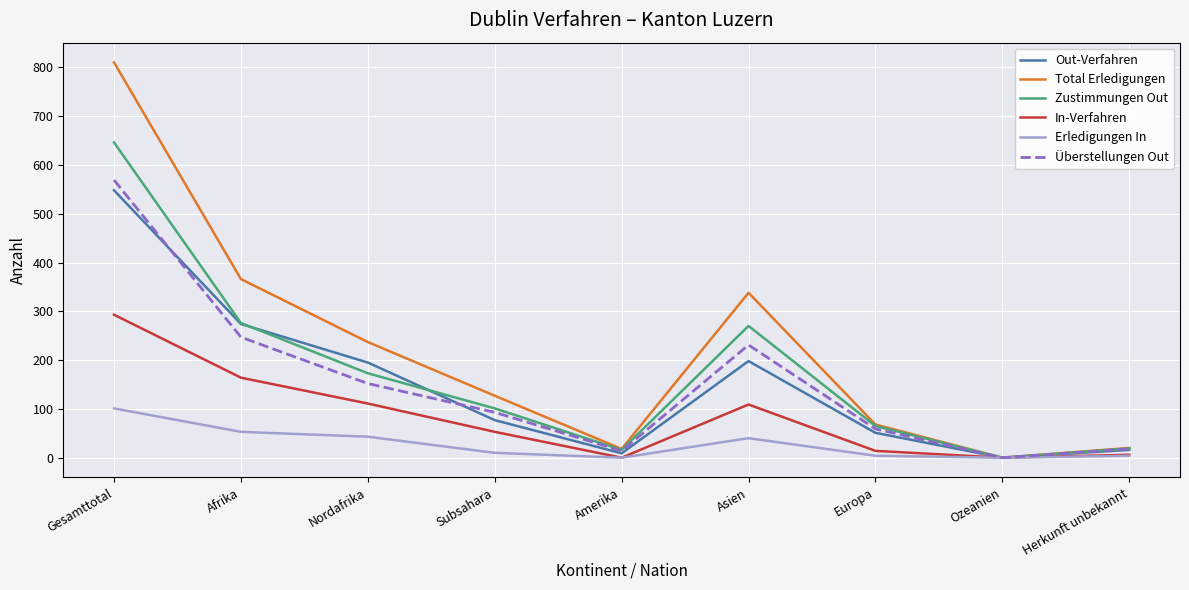

In Erledigungen In, how many points are lower than both neighbors (excluding endpoints)?

2